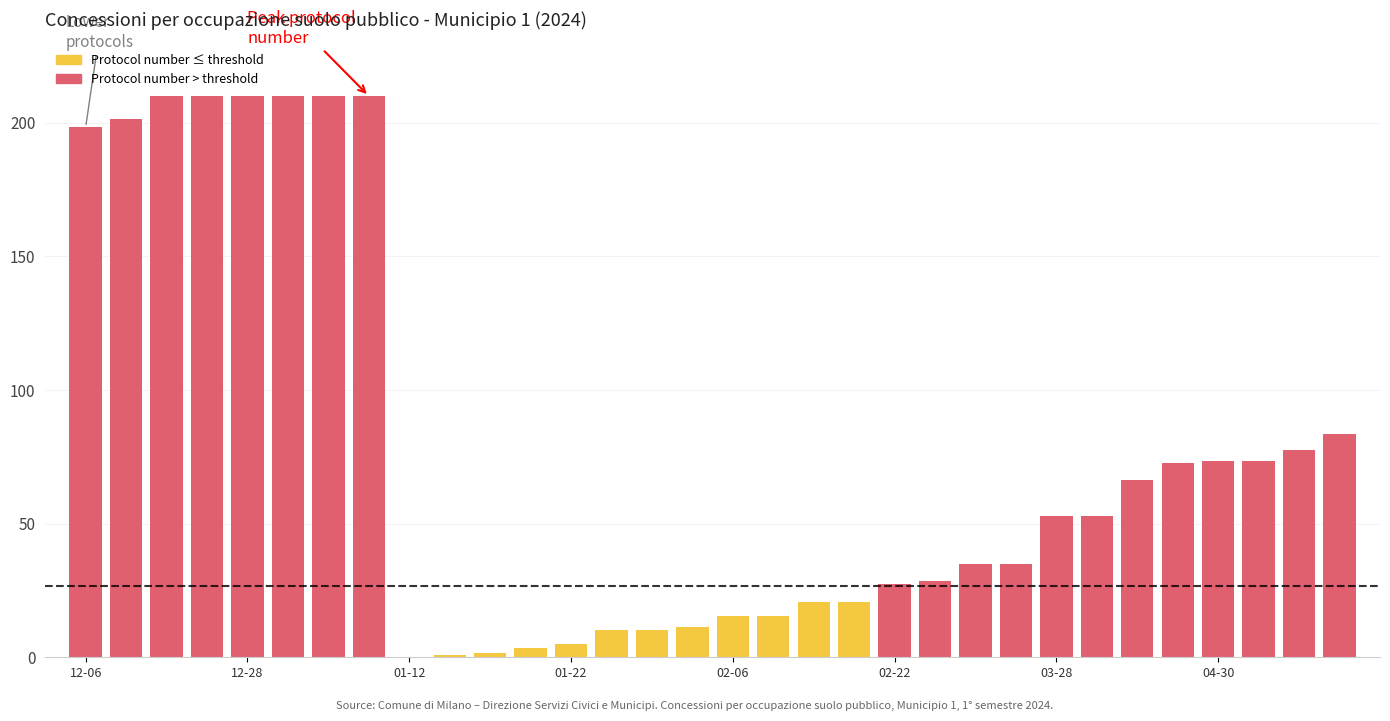

What is the greatest value displayed?

210.0